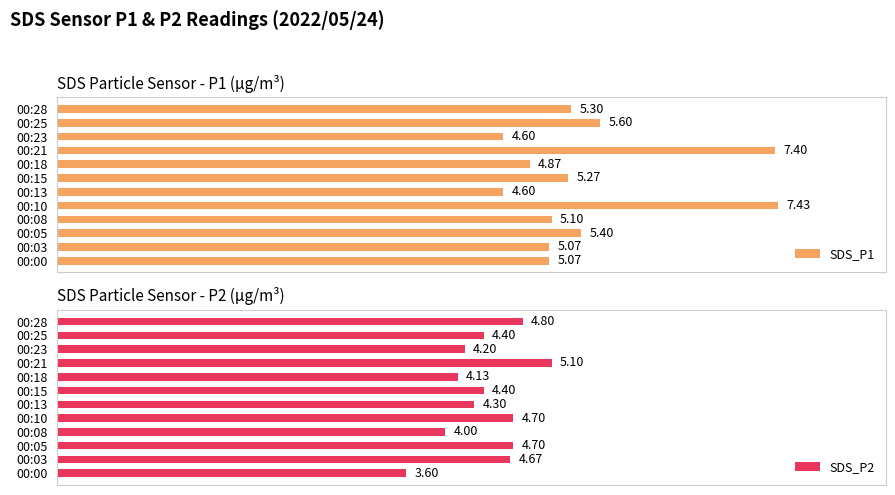

What is the lowest value of the SDS_P1 series?

4.6